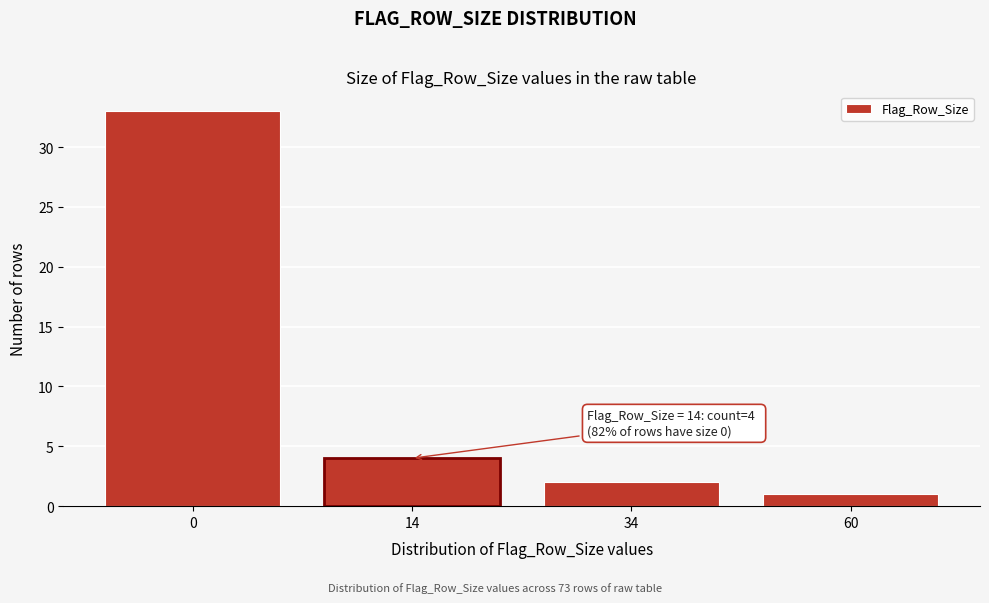

Reading left to right, transcribe all the data shown in this chart.

33	4	2	1